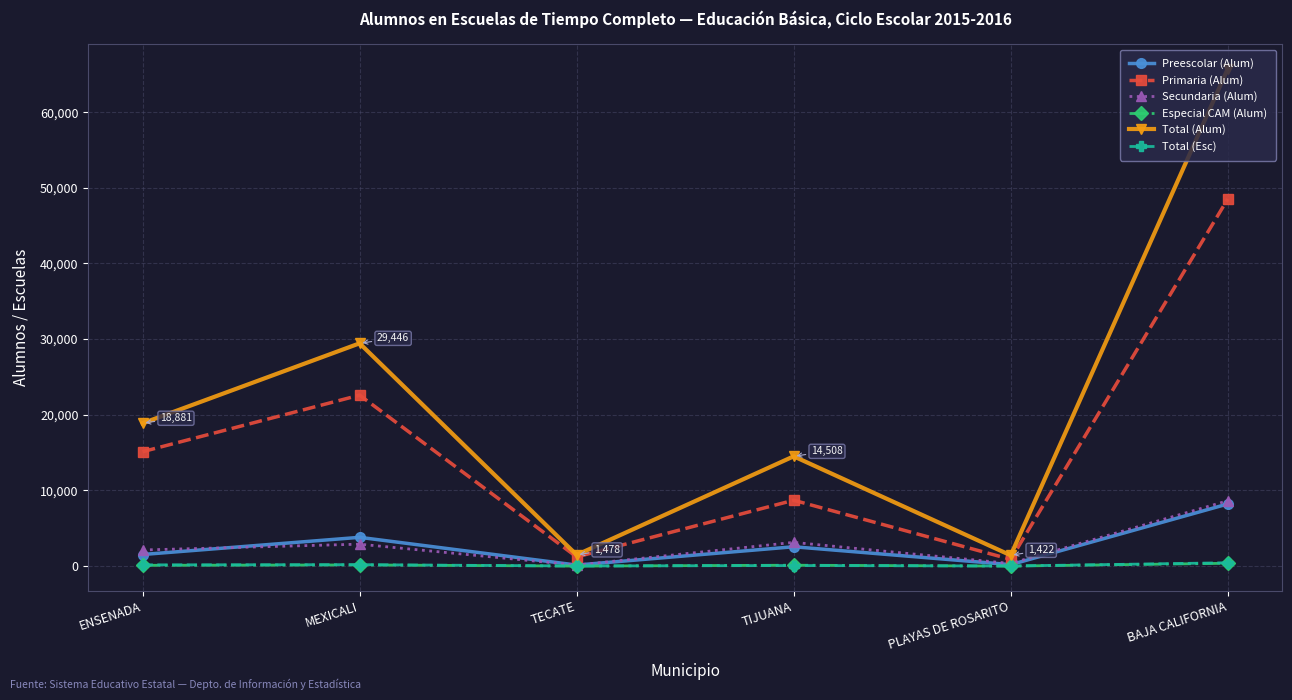

The value of Especial CAM (Alum) at TIJUANA is 114. True or false?

True